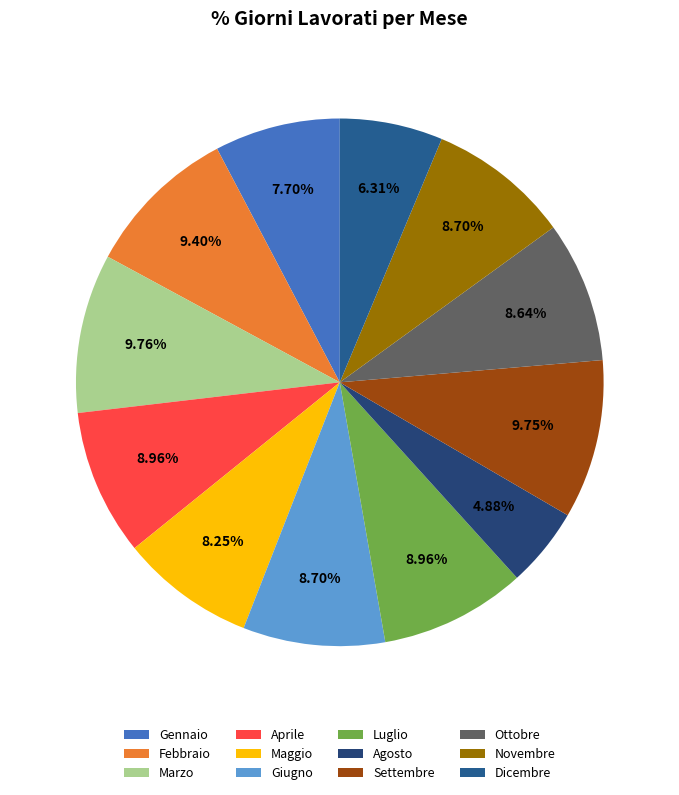

Is it true that Maggio is 8% of the pie?

True